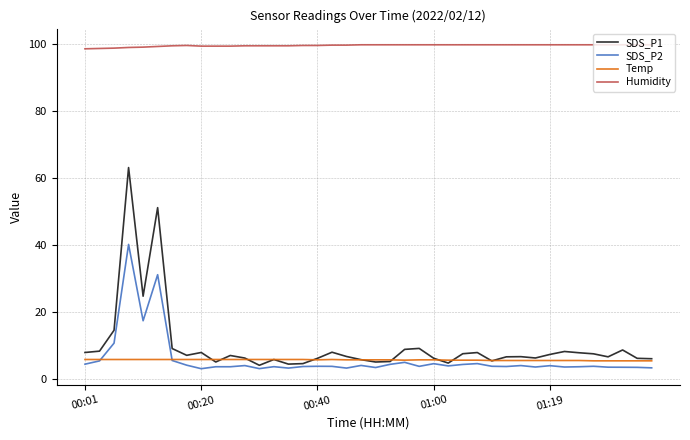

What are all the series names shown in the legend?

SDS_P1, SDS_P2, Temp, Humidity